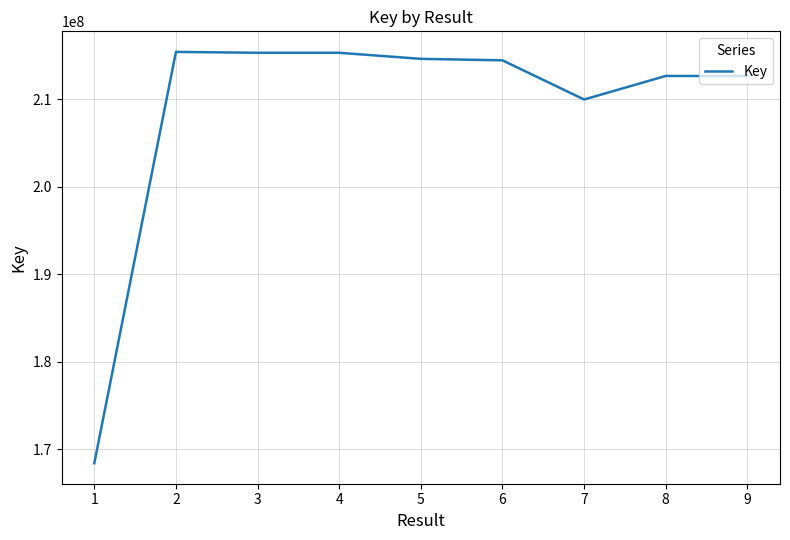

The value at 4 is 215301219. True or false?

True